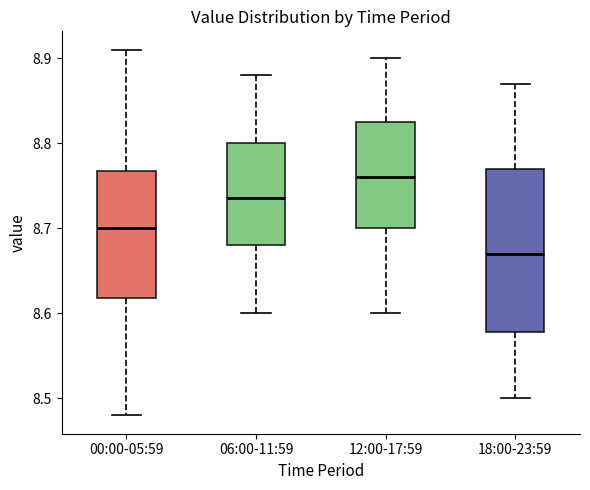

Where is the upper edge of the box for 12:00-17:59 on the y-axis? The values are not printed on the chart, so give them approximately, as read against the axis.

8.83